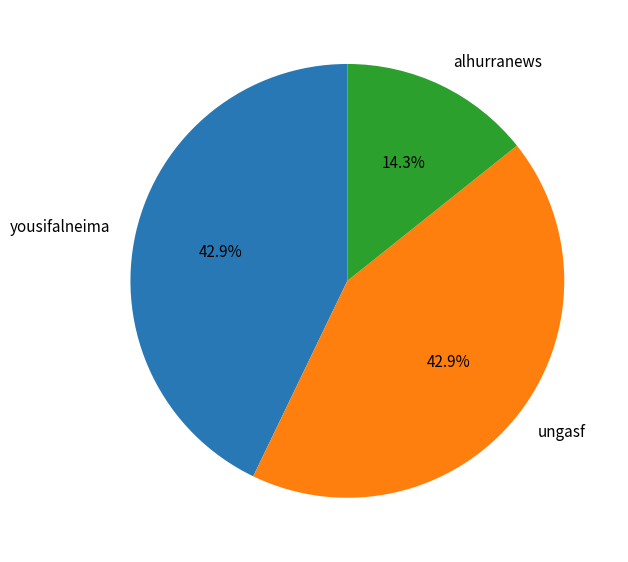

Approximately how many times larger is the value at ungasf compared to yousifalneima?

1.0